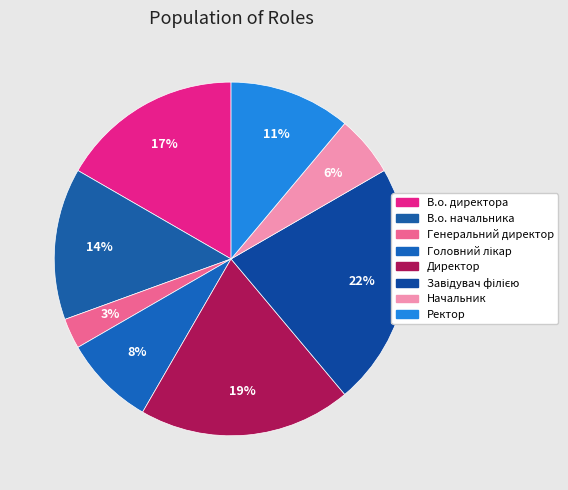

Is there any slice that represents more than half of the pie?

No